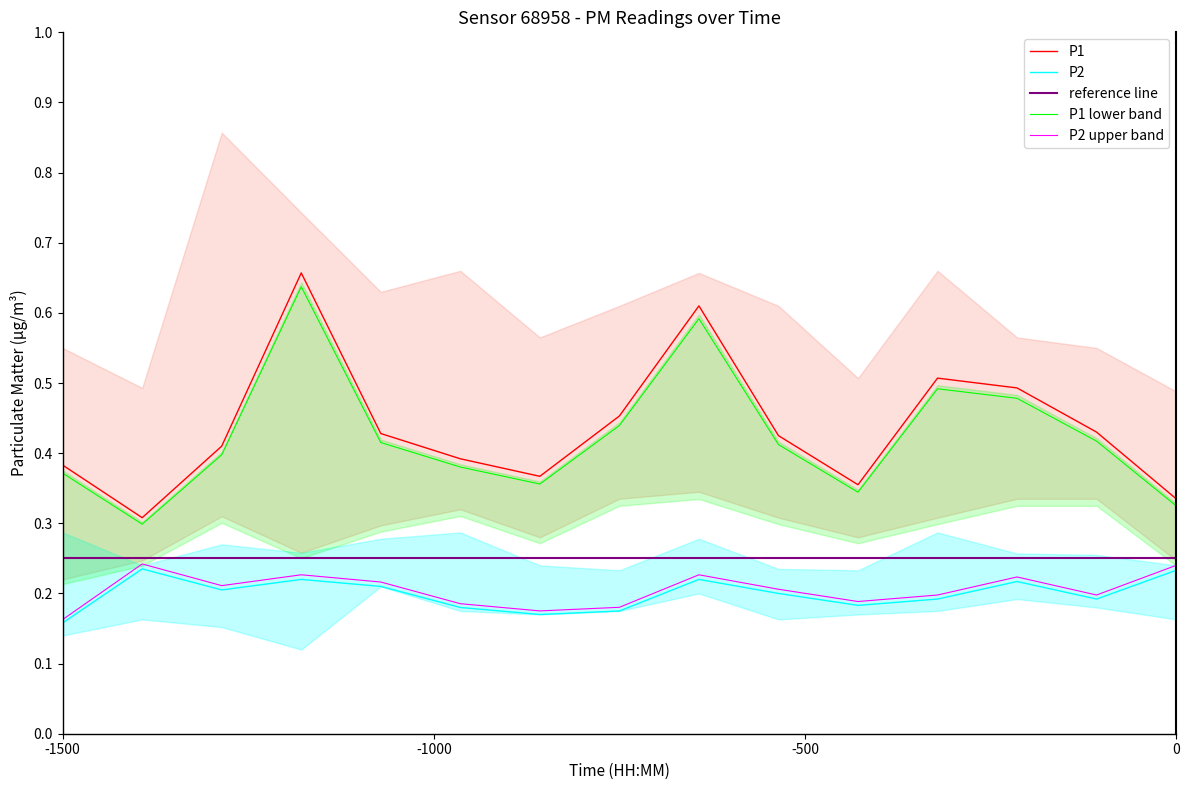

The P1 series shows 0.1 at 05:00. True or false?

False